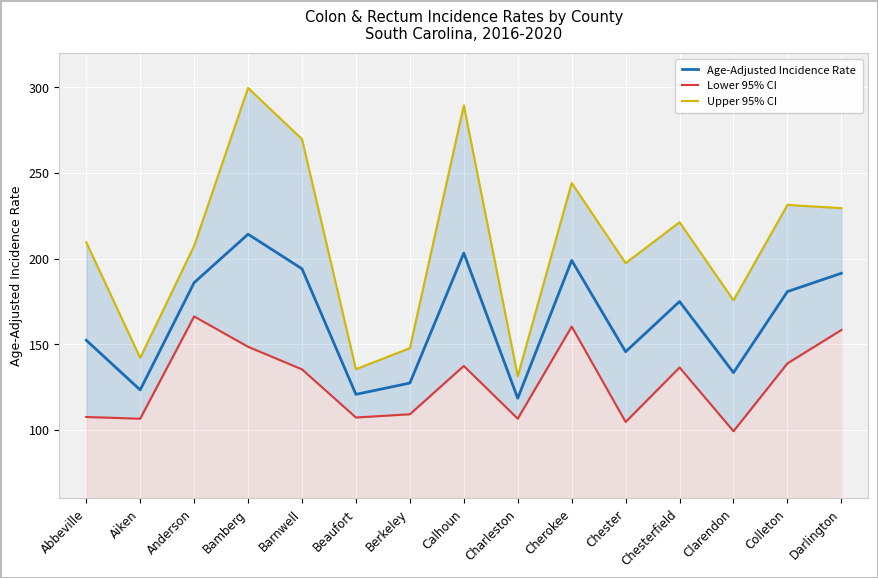

Reading right to left, transcribe all the data shown in this chart.

Age-Adjusted Incidence Rate: Darlington=191.4	Colleton=180.7	Clarendon=133.4	Chesterfield=174.9	Chester=145.6	Cherokee=198.9	Charleston=118.4	Calhoun=203.2	Berkeley=127.3	Beaufort=120.7	Barnwell=194.0	Bamberg=214.2	Anderson=185.9	Aiken=123.3	Abbeville=152.3
Lower 95% CI: Darlington=158.3	Colleton=138.8	Clarendon=99.2	Chesterfield=136.4	Chester=104.6	Cherokee=160.3	Charleston=106.5	Calhoun=137.3	Berkeley=109.1	Beaufort=107.2	Barnwell=135.3	Bamberg=148.5	Anderson=166.2	Aiken=106.5	Abbeville=107.5
Upper 95% CI: Darlington=229.4	Colleton=231.3	Clarendon=175.6	Chesterfield=221.2	Chester=197.3	Cherokee=244.1	Charleston=131.3	Calhoun=289.4	Berkeley=147.7	Beaufort=135.4	Barnwell=269.7	Bamberg=299.6	Anderson=207.4	Aiken=142.0	Abbeville=209.5